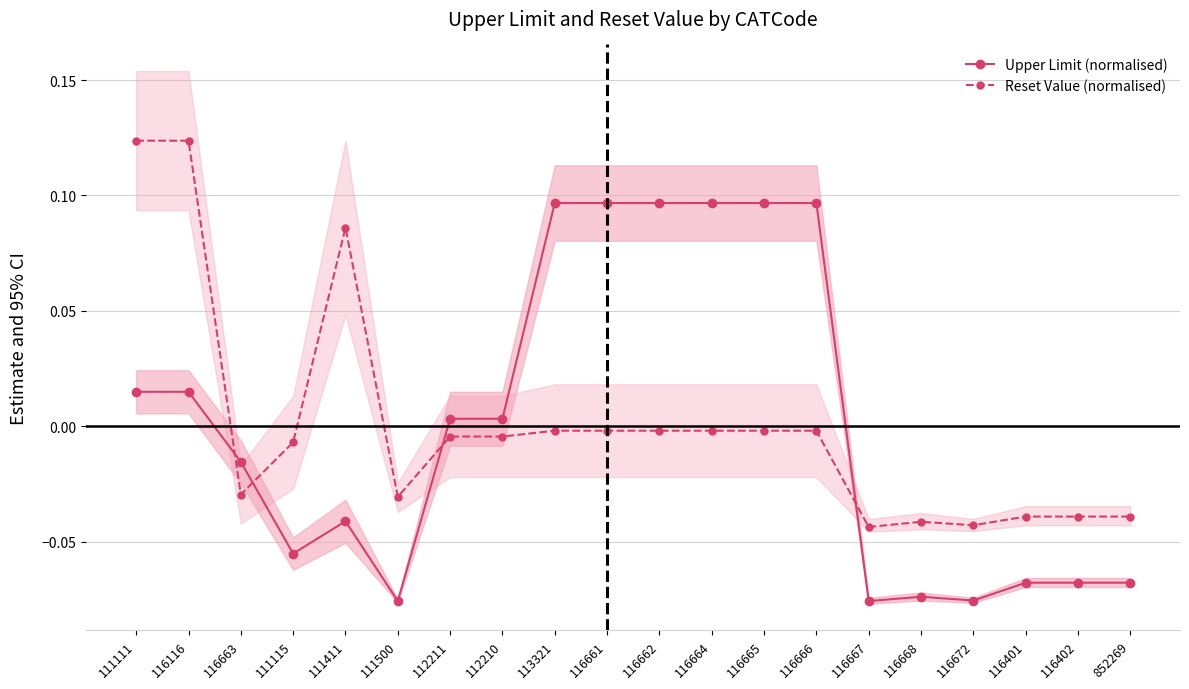

What is the label of the 5th point from the right?

116668